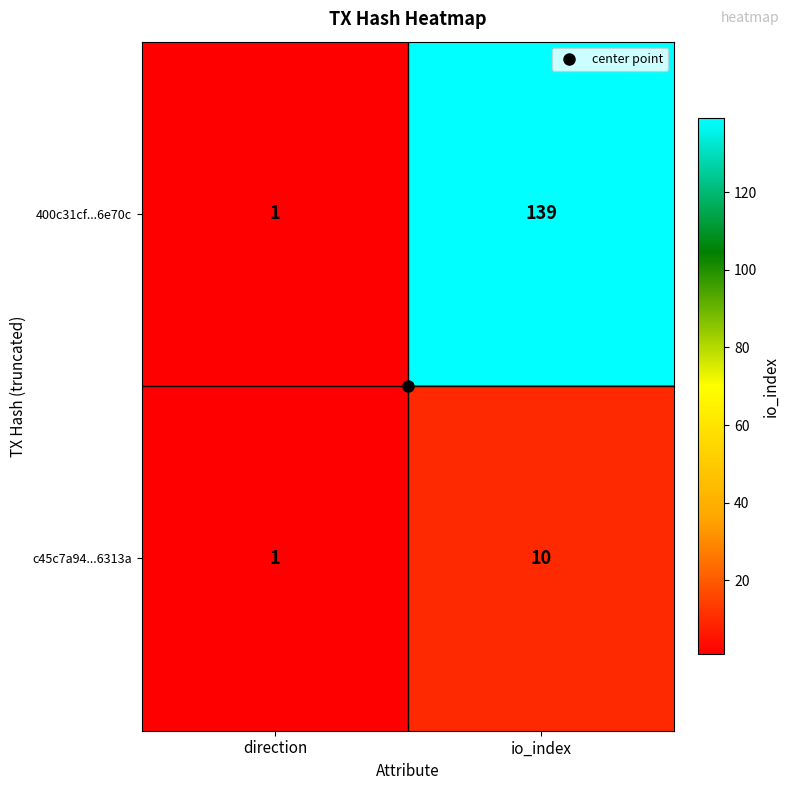

Which category has the lowest value across all series?

direction